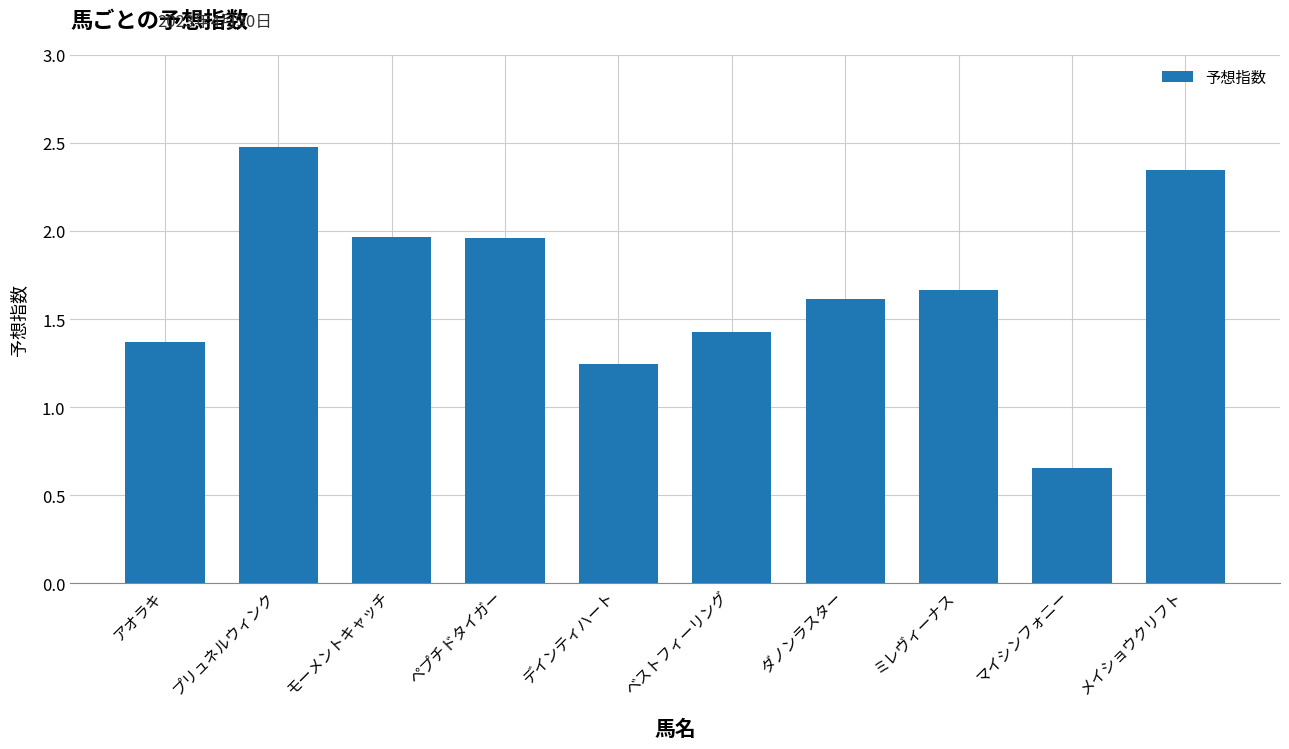

Are the bars horizontal?

No